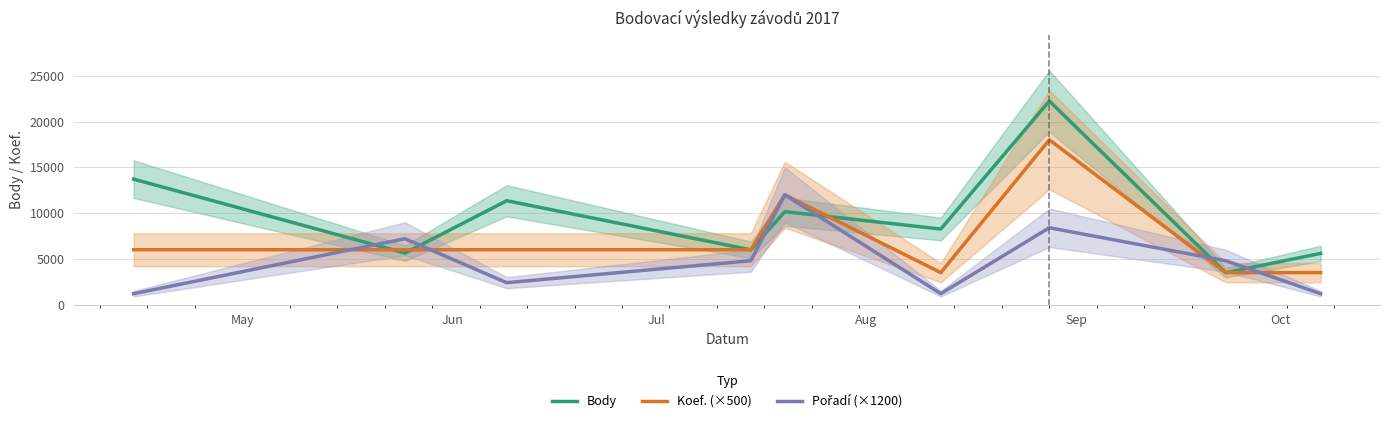

What is the highest value of the Body series?

22235